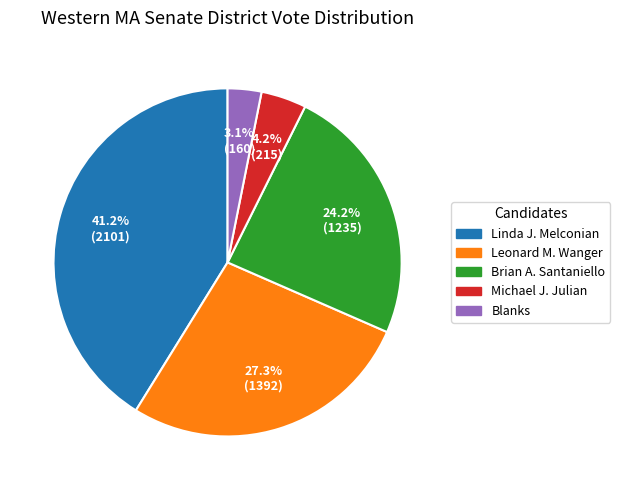

Is it true that Leonard M. Wanger is 27% of the pie?

True